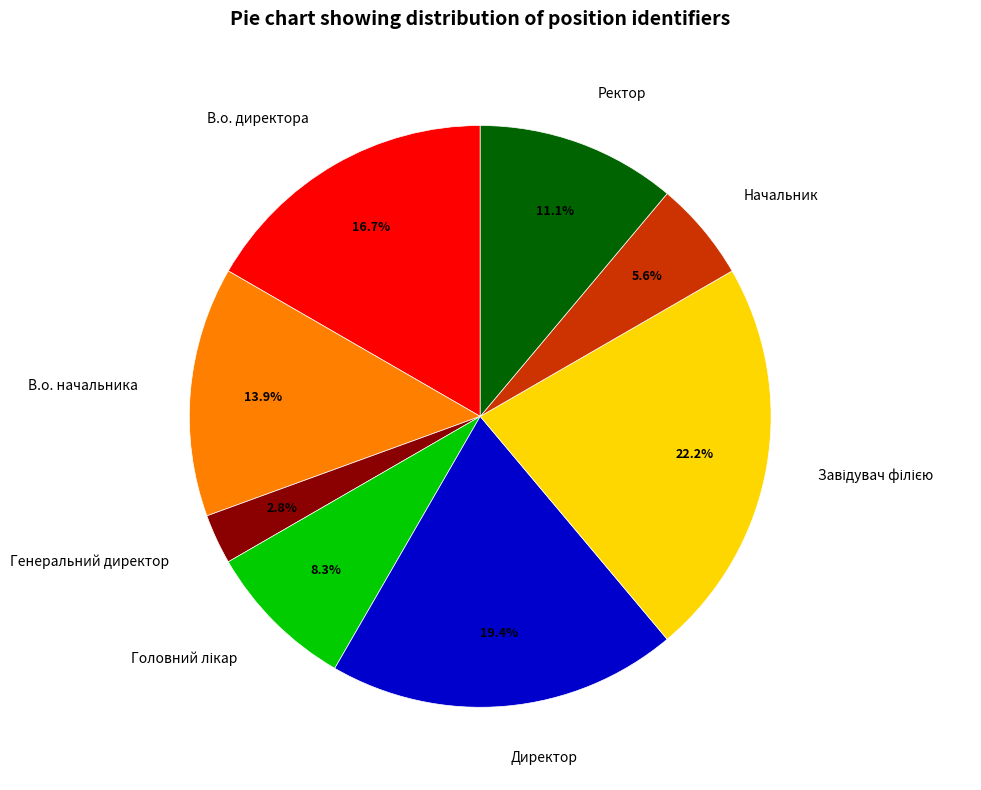

What is the ratio of the value at В.о. начальника to the value at Начальник?

2.5